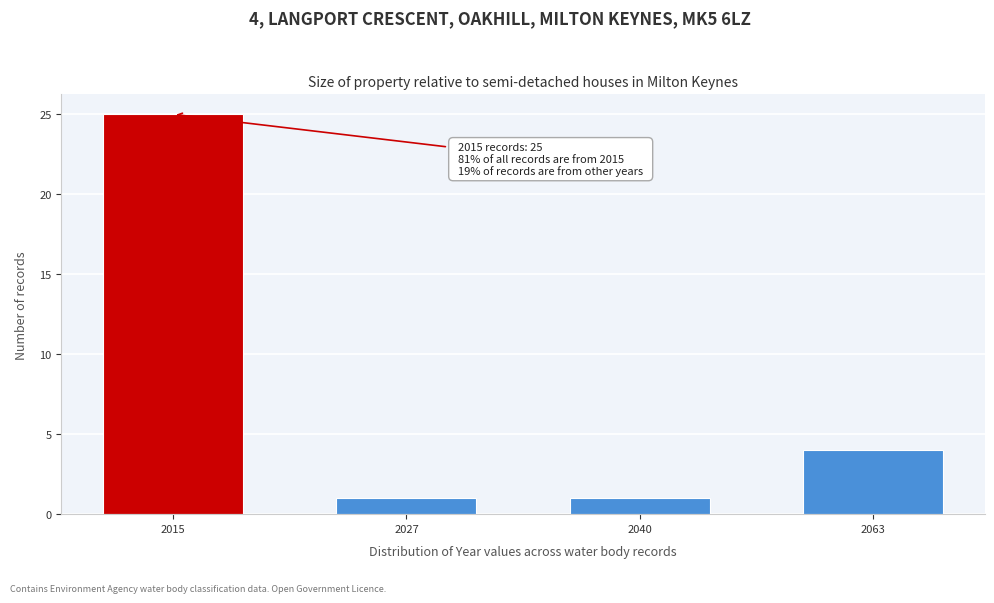

Reading left to right, list all the values displayed in this chart.

2015=25	2027=1	2040=1	2063=4